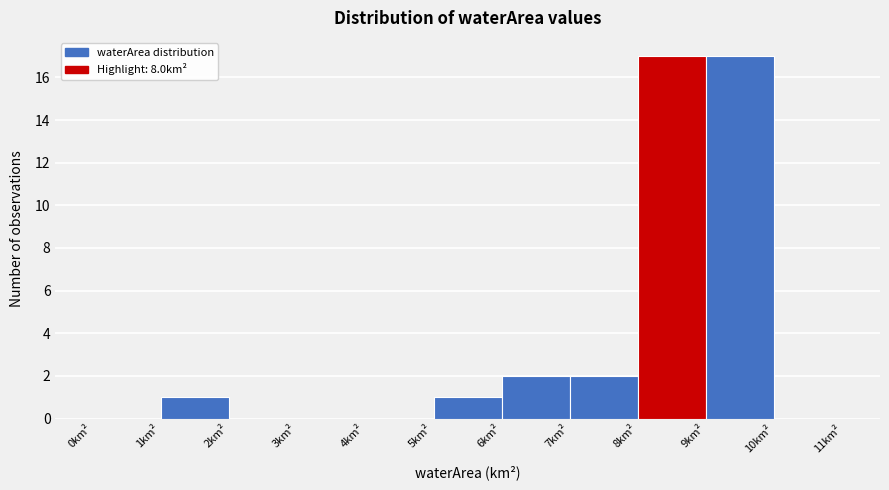

Reading left to right, list every bar in this chart as the range it spans on the x-axis followed by its height. The values are not printed on the chart, so give them approximately, as read against the axis.

0 to 1: 0
1 to 2: 1
2 to 3: 0
3 to 4: 0
4 to 5: 0
5 to 6: 1
6 to 7: 2
7 to 8: 2
8 to 9: 17
9 to 10: 17
10 to 11: 0